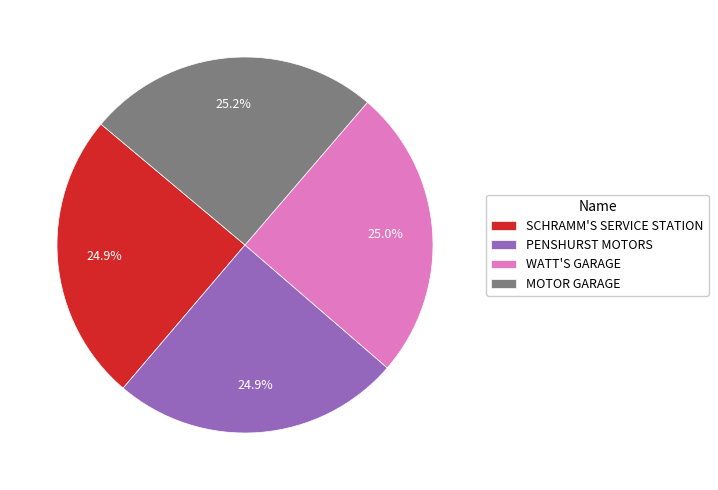

How many segments does this pie chart have?

4